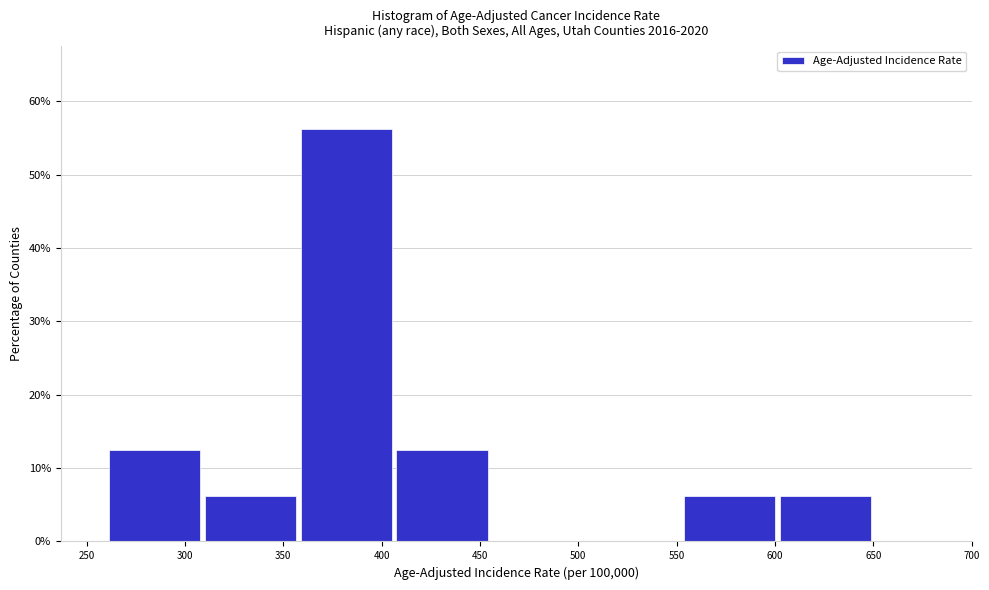

How tall is the bar that spans 605 to 650 on the x-axis? Neither the bar edges nor the heights are printed on the chart, so give them approximately, as read against the axes.

6